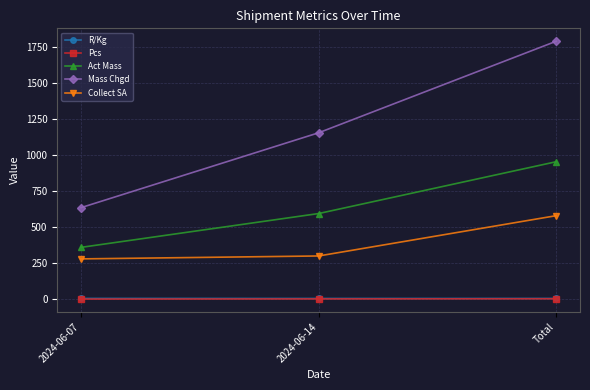

List the labels in order of Act Mass value, smallest first.

2024-06-07, 2024-06-14, Total